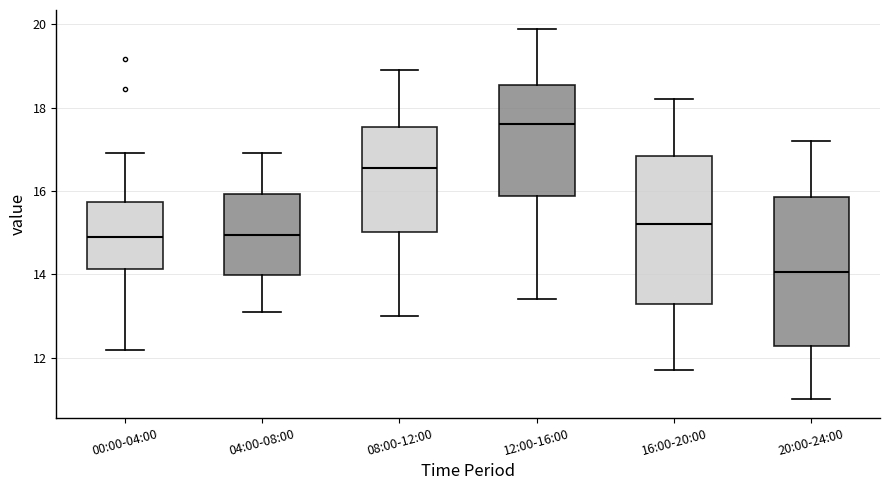

Reading left to right, read every box against the y-axis: the position of its median line, the range the box covers, and the ends of its whiskers. The values are not printed on the chart, so give them approximately, as read against the axis.

00:00-04:00: median 14.8, box 14.2 to 15.8, whiskers 12.2 to 17.0
04:00-08:00: median 15.0, box 14.0 to 16.0, whiskers 13.2 to 17.0
08:00-12:00: median 16.6, box 15.0 to 17.6, whiskers 13.0 to 19.0
12:00-16:00: median 17.6, box 15.8 to 18.6, whiskers 13.4 to 20.0
16:00-20:00: median 15.2, box 13.2 to 16.8, whiskers 11.8 to 18.2
20:00-24:00: median 14.0, box 12.2 to 15.8, whiskers 11.0 to 17.2